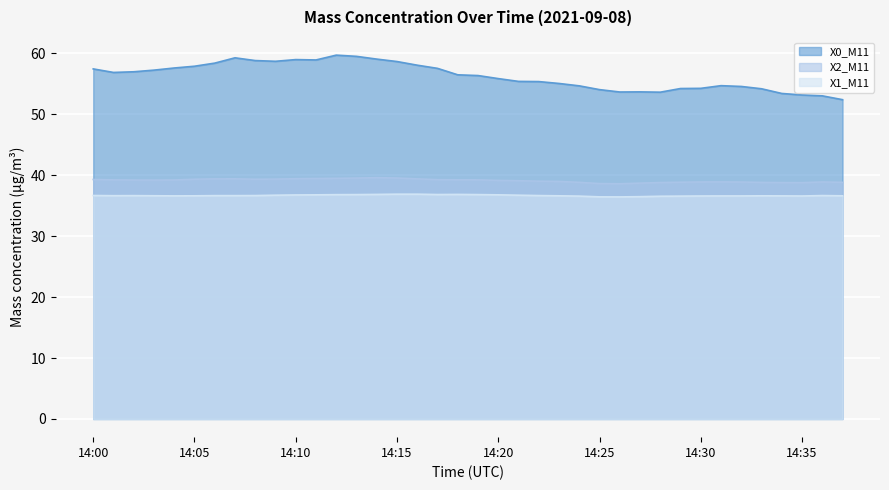

True or false: X1_M11 has a value of 36.8 at 14:13.

True